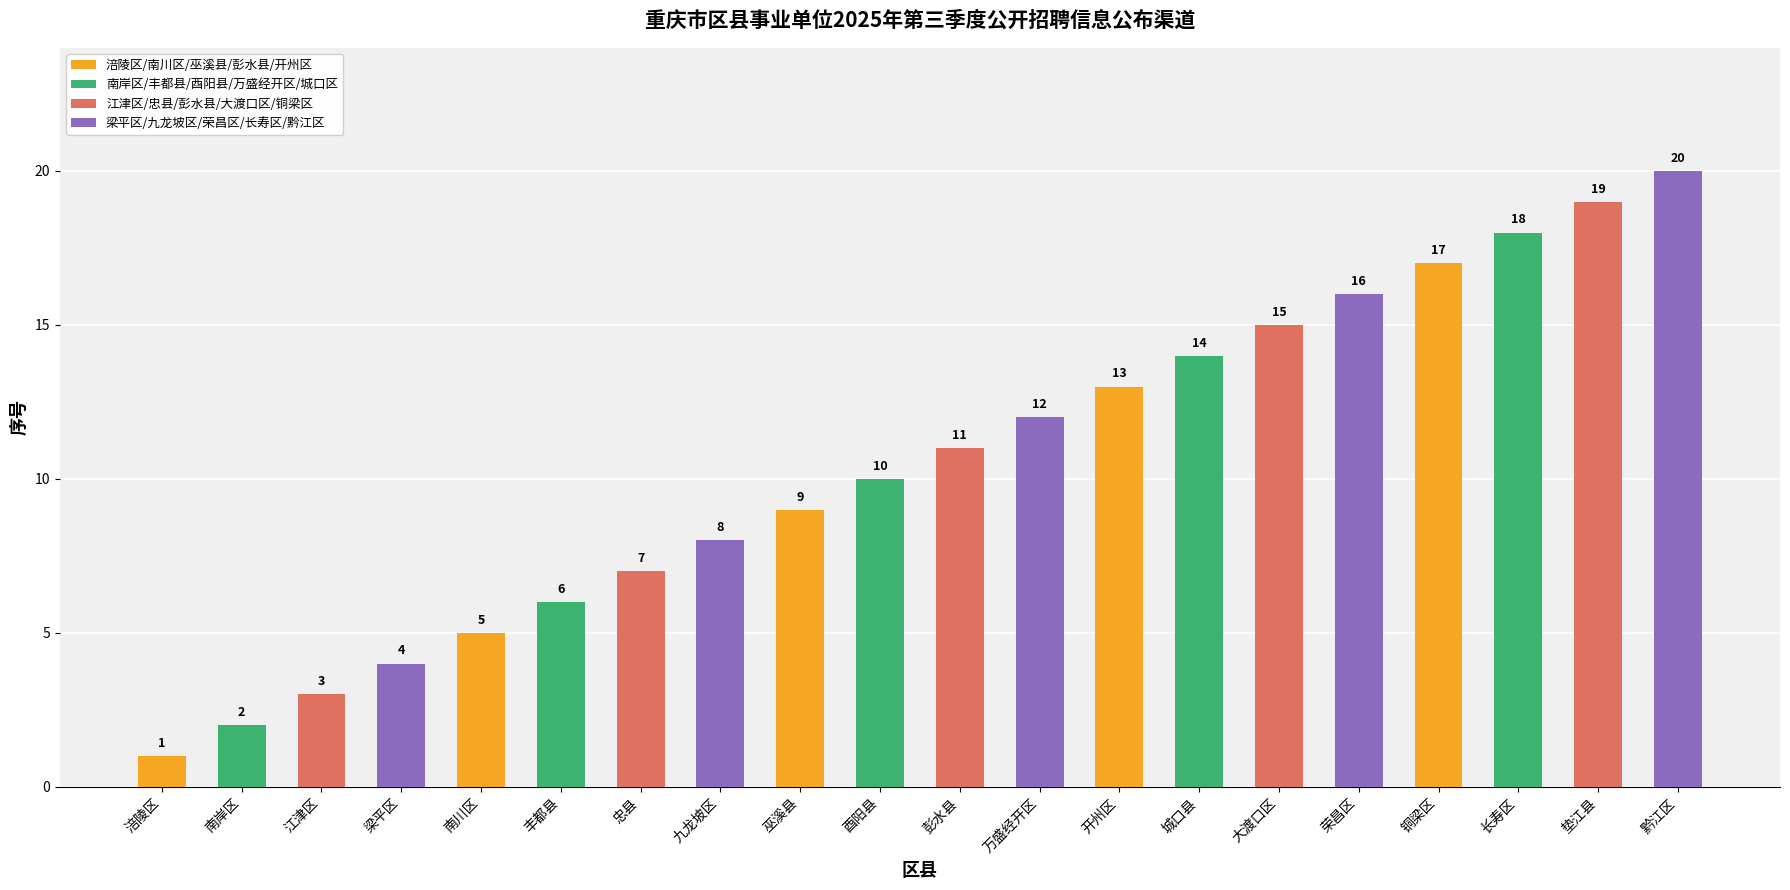

List the labels in order of value, largest first.

黔江区, 垫江县, 长寿区, 铜梁区, 荣昌区, 大渡口区, 城口县, 开州区, 万盛经开区, 彭水县, 酉阳县, 巫溪县, 九龙坡区, 忠县, 丰都县, 南川区, 梁平区, 江津区, 南岸区, 涪陵区